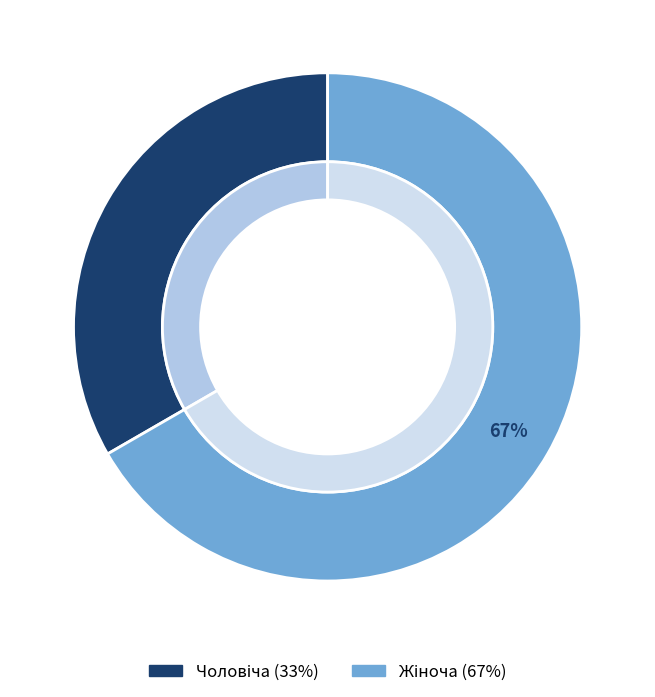

Is it true that Жіноча is 79% of the pie?

False